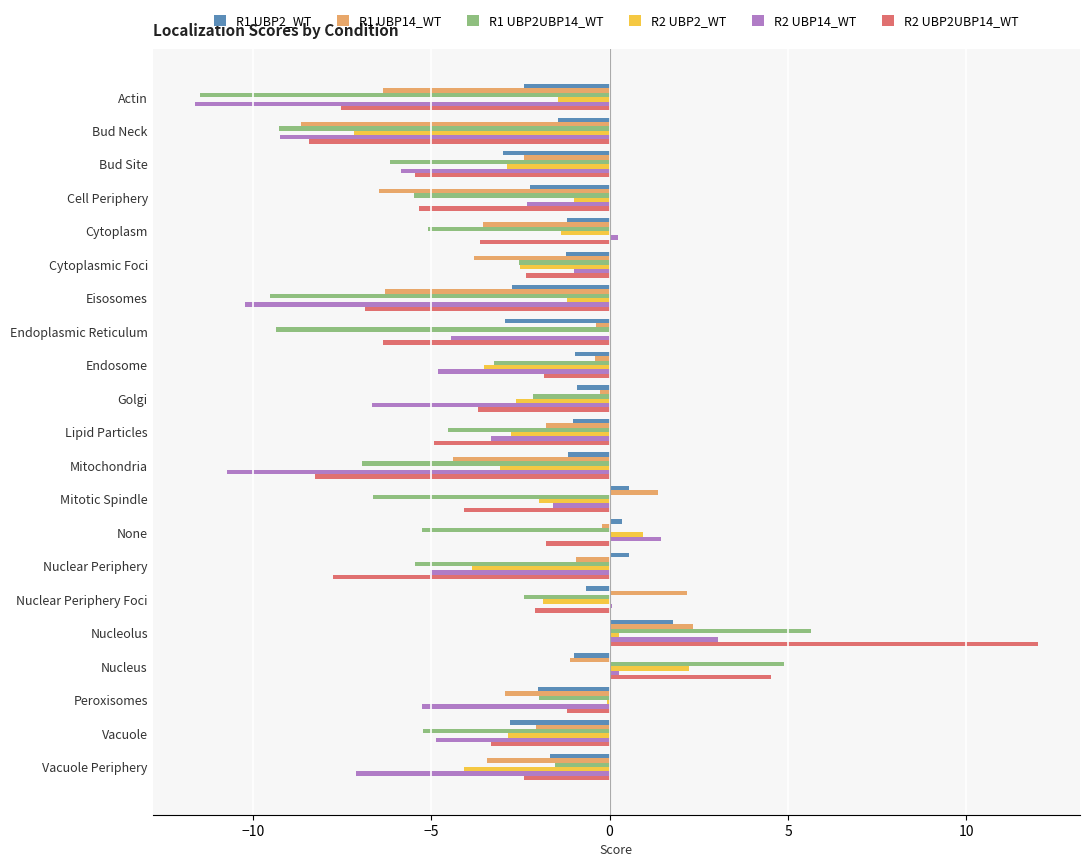

The R1 UBP14_WT series shows 0.6 at Nucleolus. True or false?

False